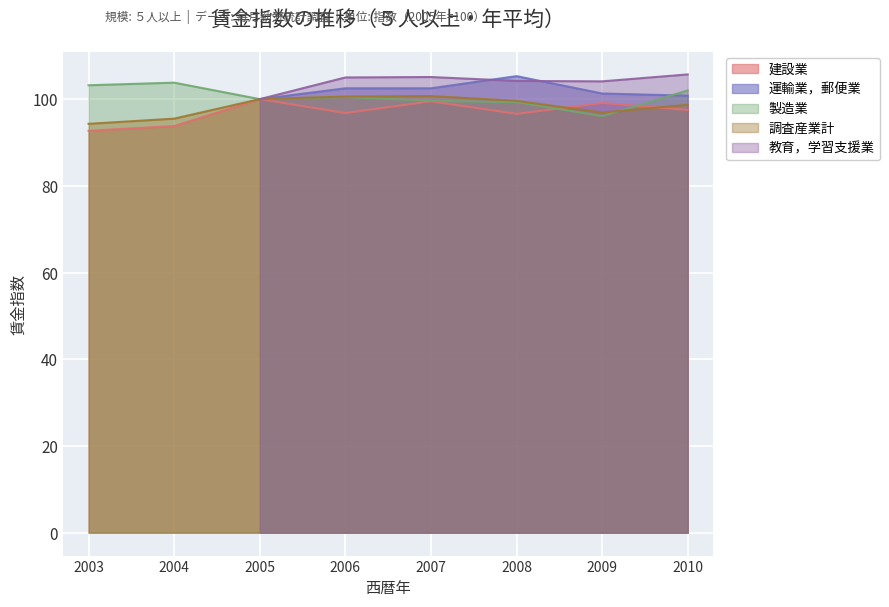

Which series has the largest range (max minus min)?

製造業